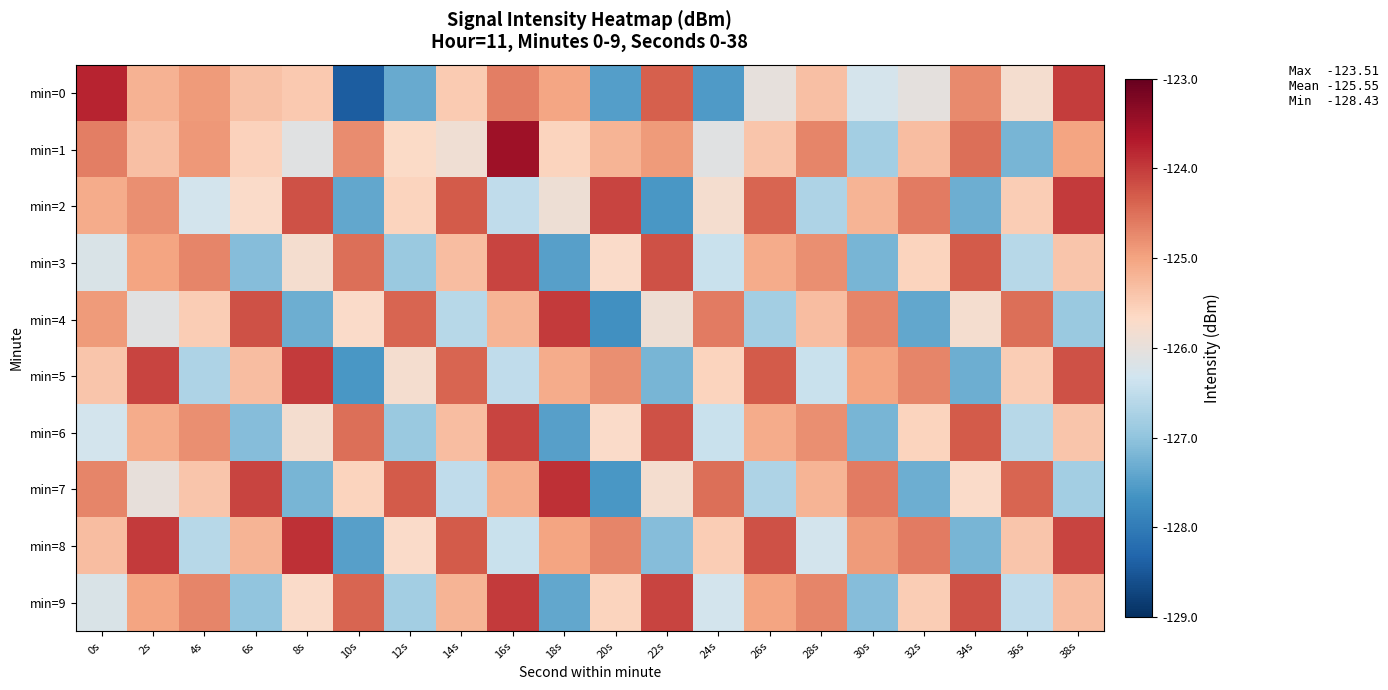

What is the smallest value displayed?

-128.4